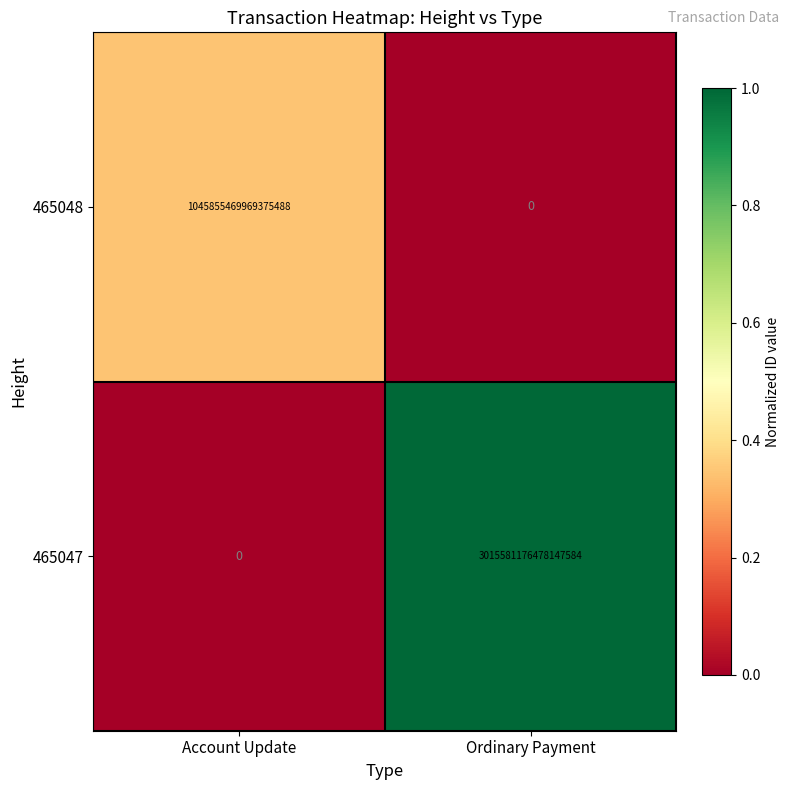

Between Account Update and Ordinary Payment, which series saw the biggest shift?

465047